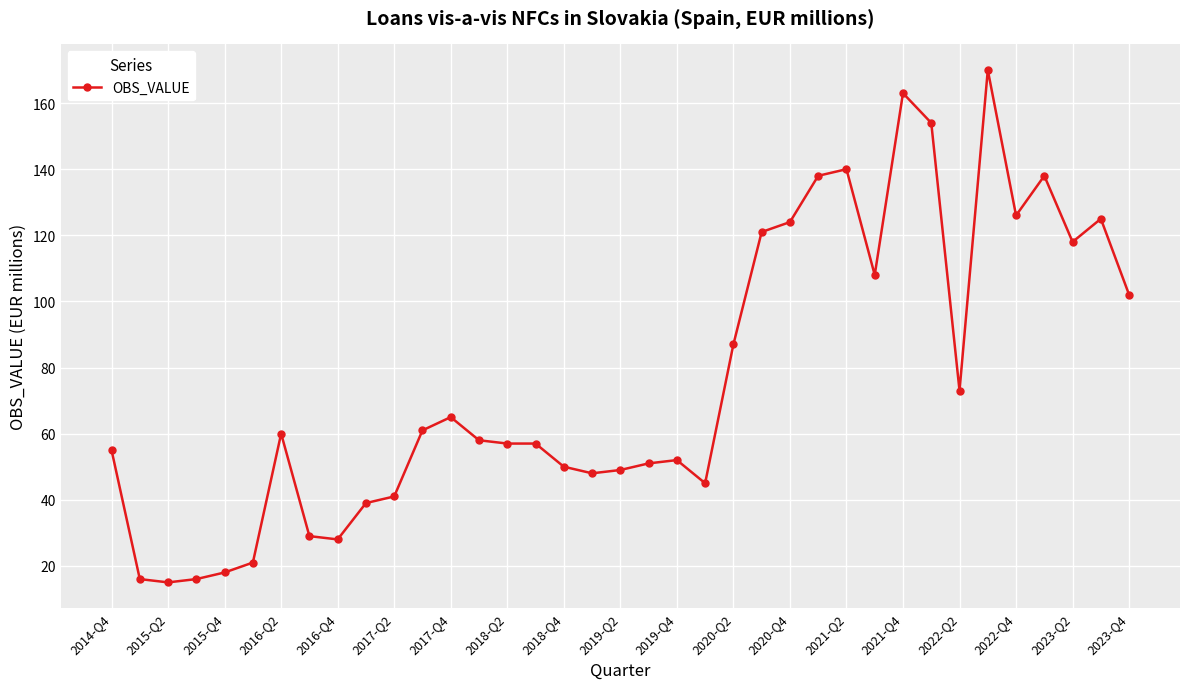

True or false: there are more than 1 points higher than both neighbors.

True